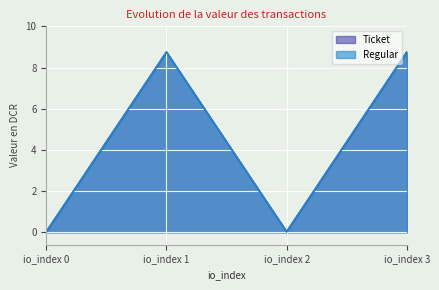

What is the sum of all Regular values?

17.6